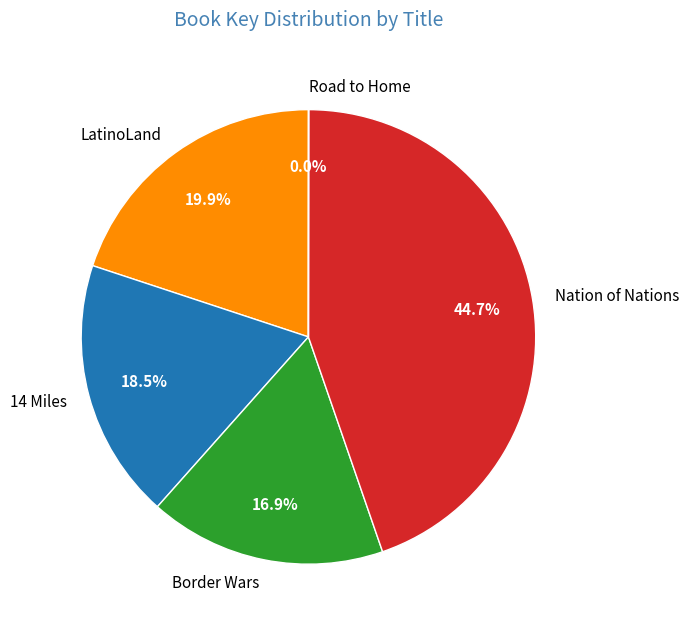

To the nearest percent, what percentage of the pie is LatinoLand?

20%